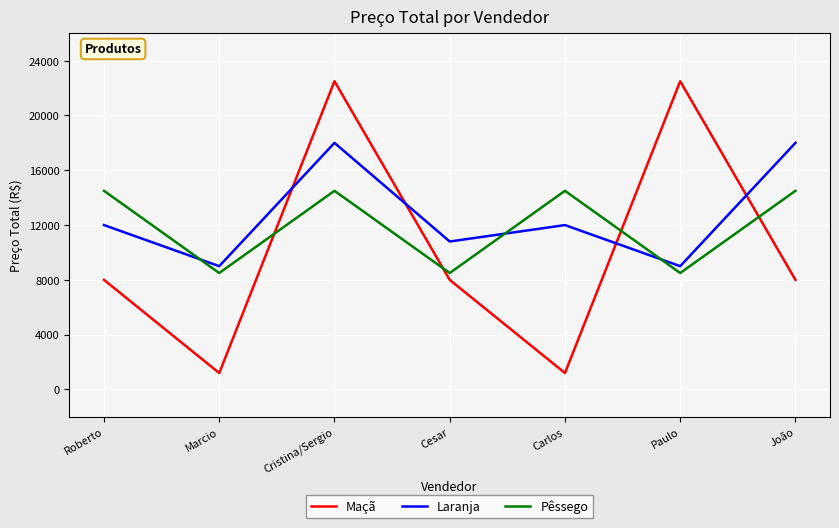

What is the difference between the Laranja values at João and Marcio?

9000